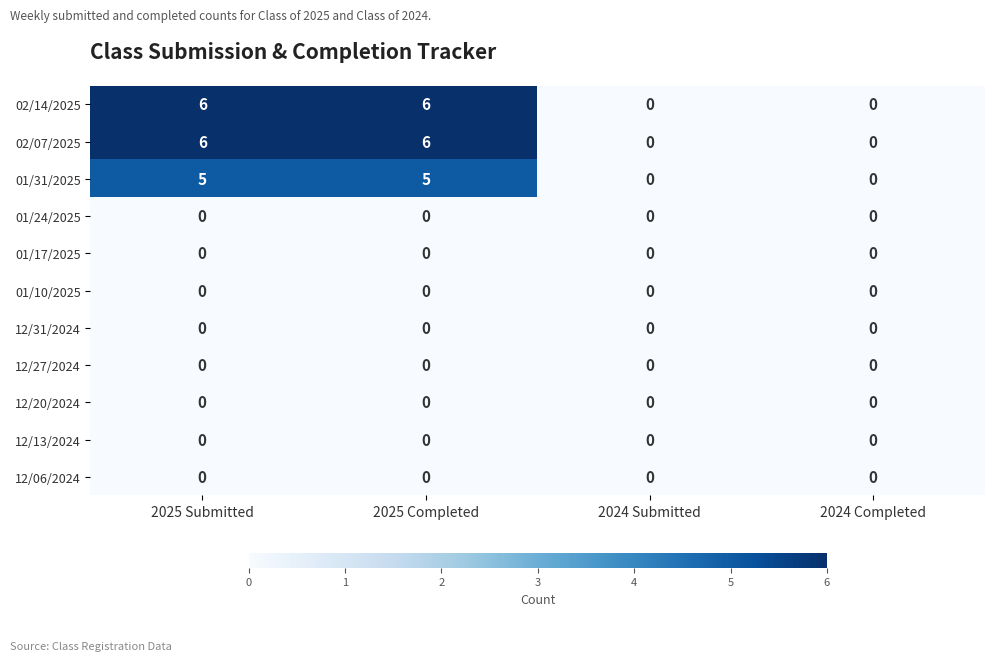

What is the sum of all 01/31/2025 values?

10